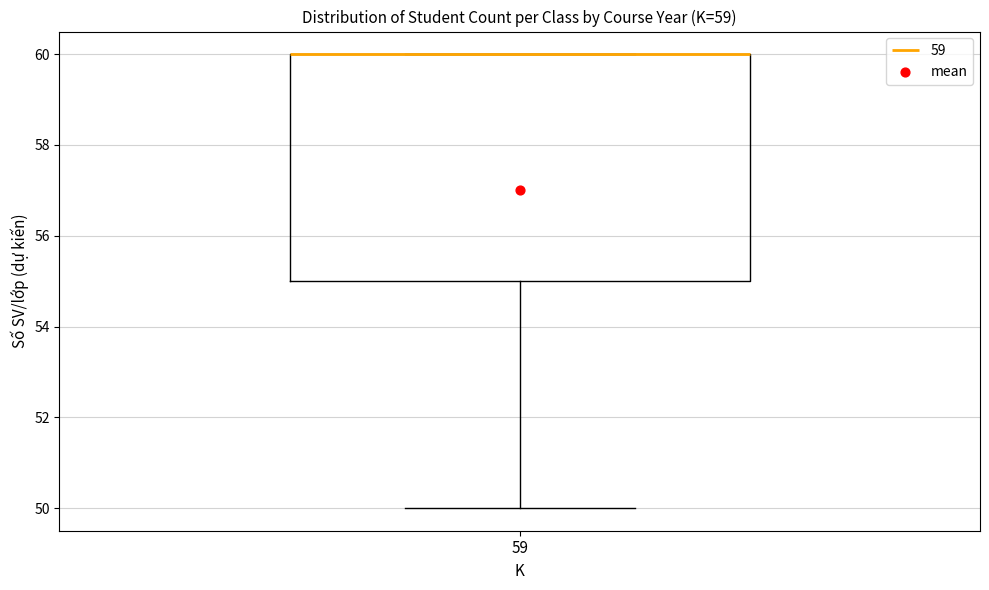

Where is the upper edge of the box at x = 59 on the y-axis? The values are not printed on the chart, so give them approximately, as read against the axis.

60